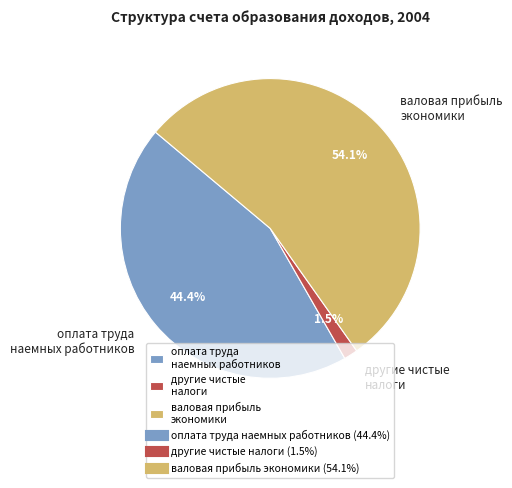

Rank the categories by value from highest to lowest.

валовая прибыль экономики, оплата труда наемных работников, другие чистые налоги